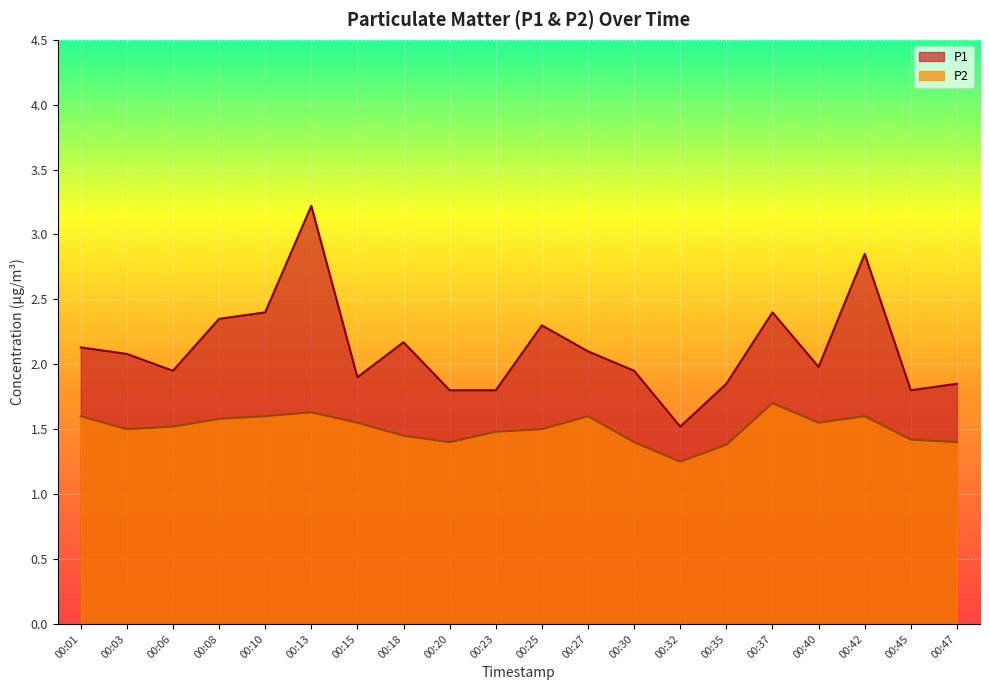

What are all the series names shown in the legend?

P1, P2